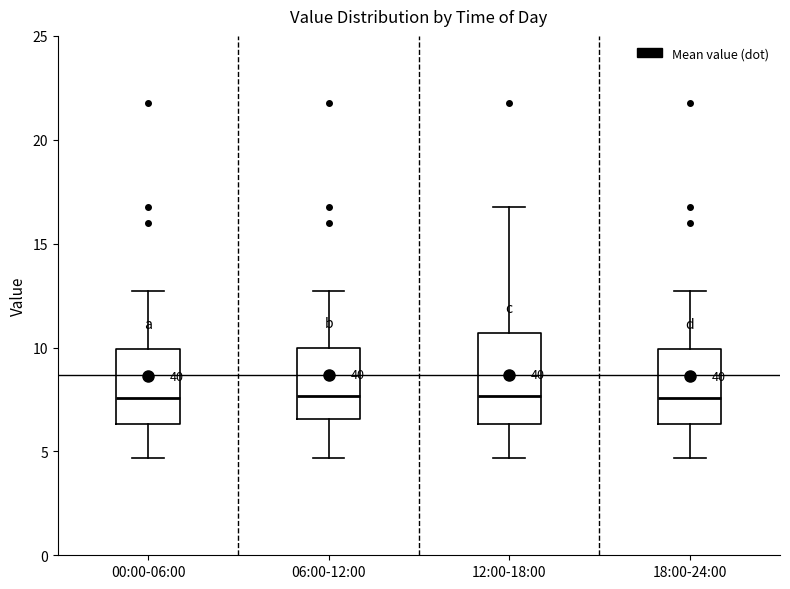

Which box is the tallest, from its lower edge to its upper edge?

12:00-18:00